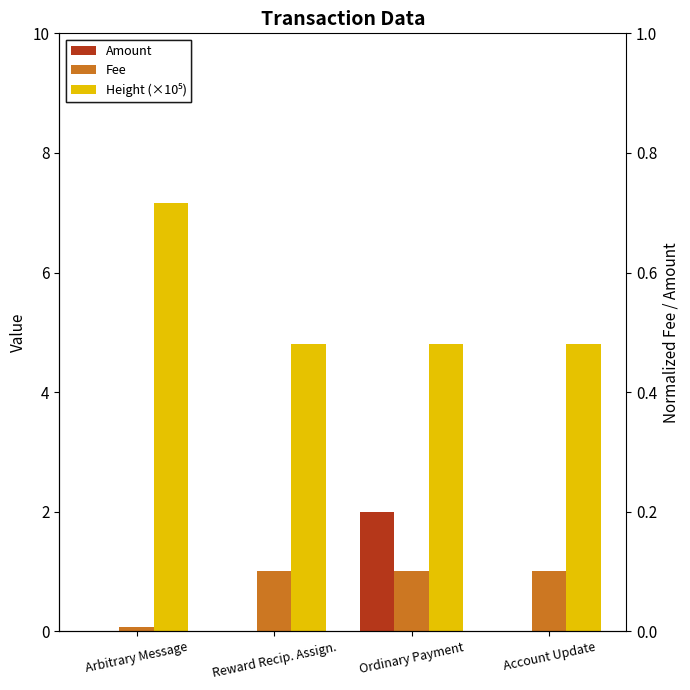

What is the maximum value for Fee?

1.0